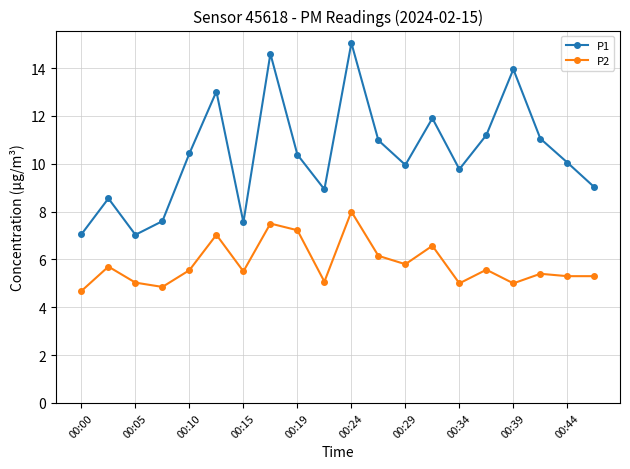

How many interior local valleys does the P1 series have?

5